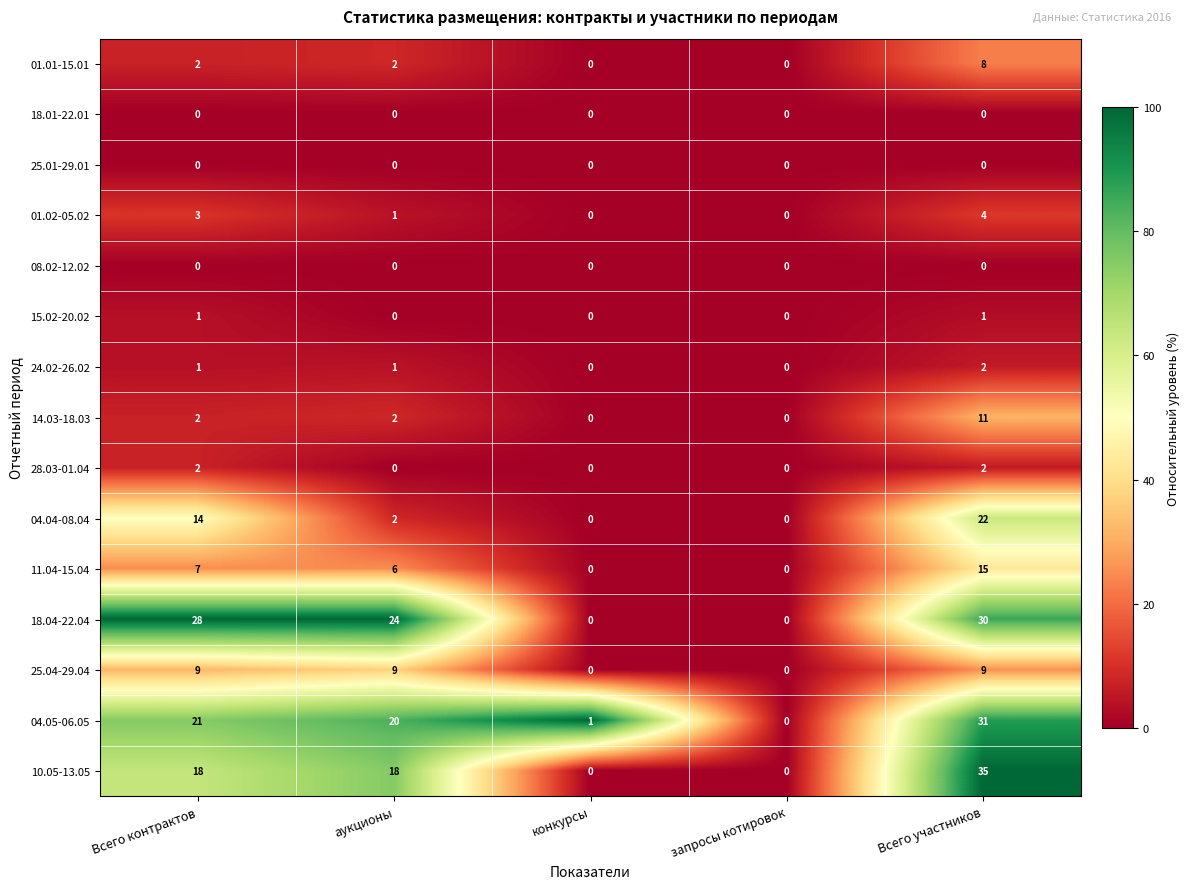

What is the difference between the maximum and minimum values in the 14.03-18.03 series?

11